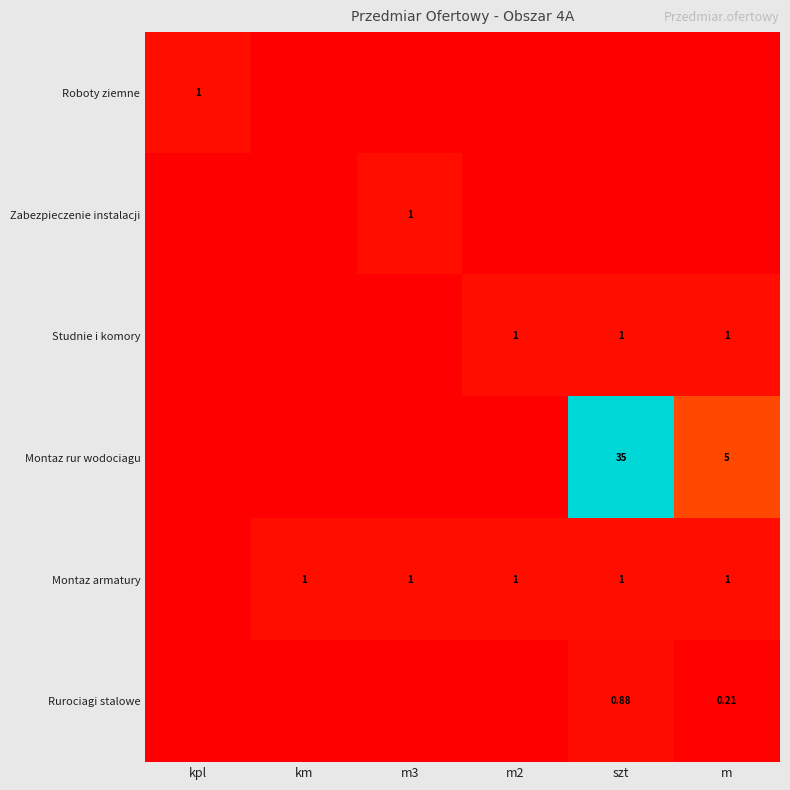

True or false: Studnie i komory has a value of 0.0 at kpl.

True